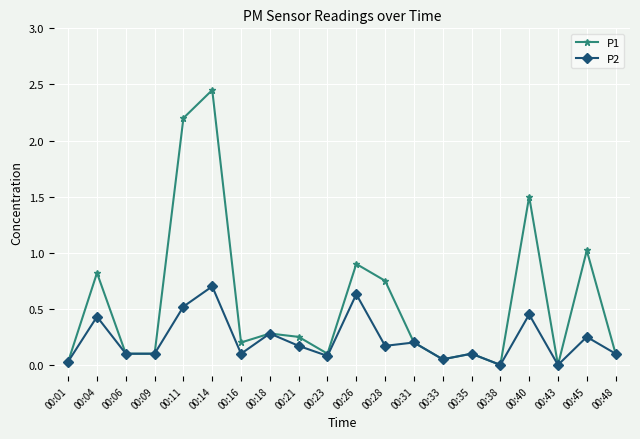

What is the maximum value for P2?

0.7